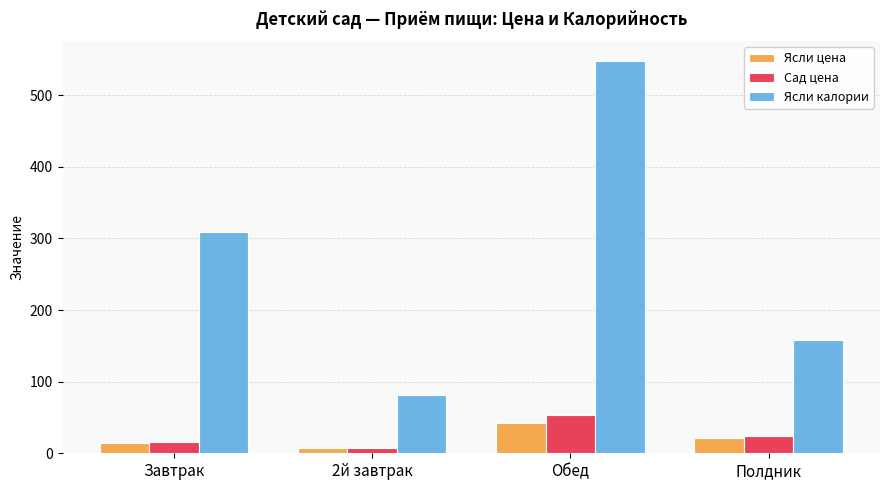

True or false: Сад цена has a value of 23.9 at Полдник.

True